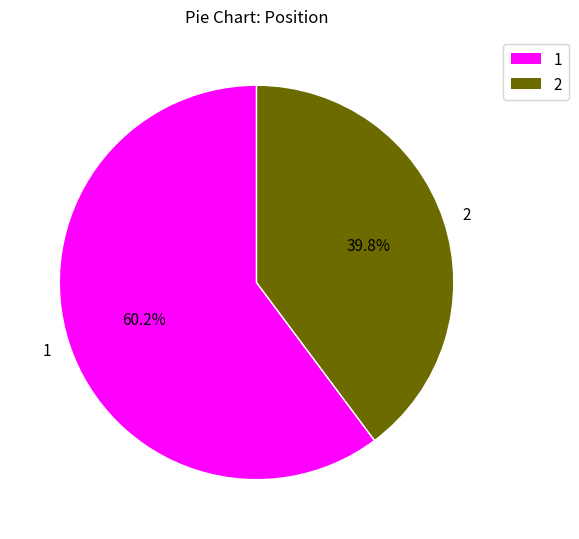

The 2 slice represents 40% of the pie. True or false?

True